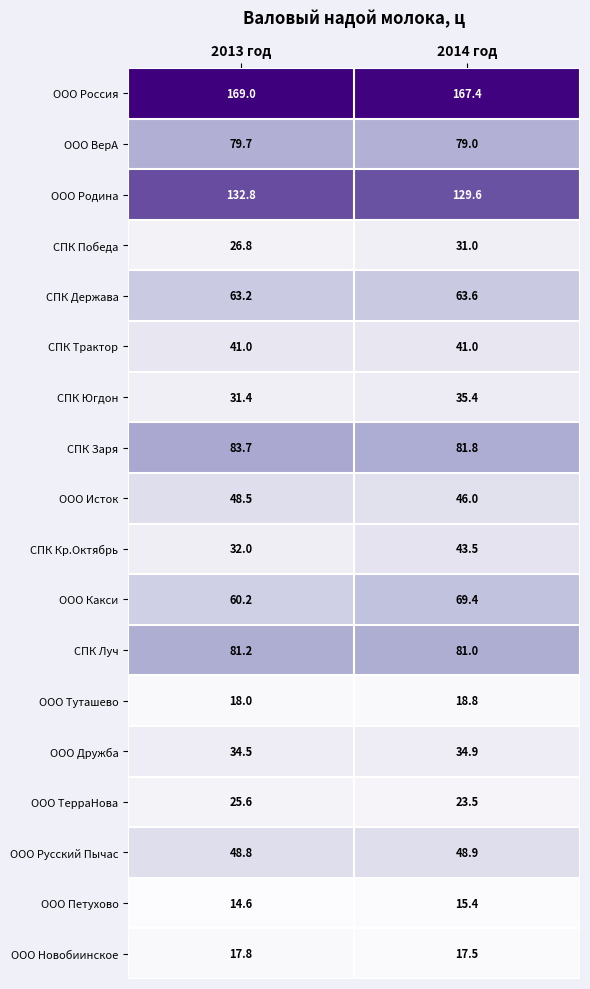

What is the difference between the maximum and minimum values in the ООО Исток series?

2.5